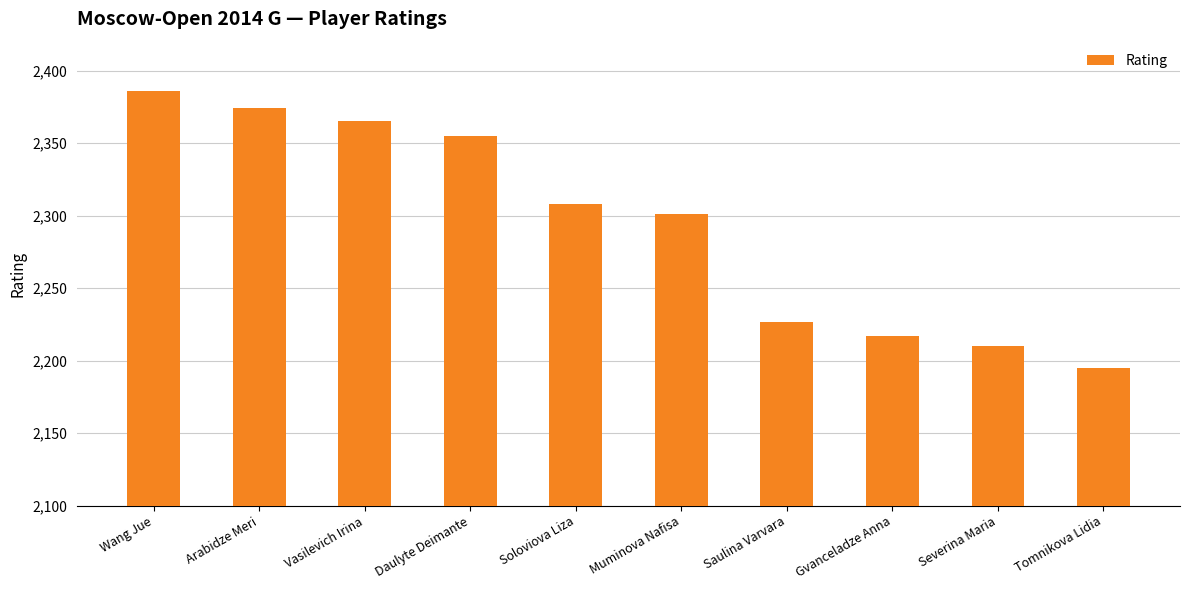

What is the change in value from Arabidze Meri to Daulyte Deimante?

-19